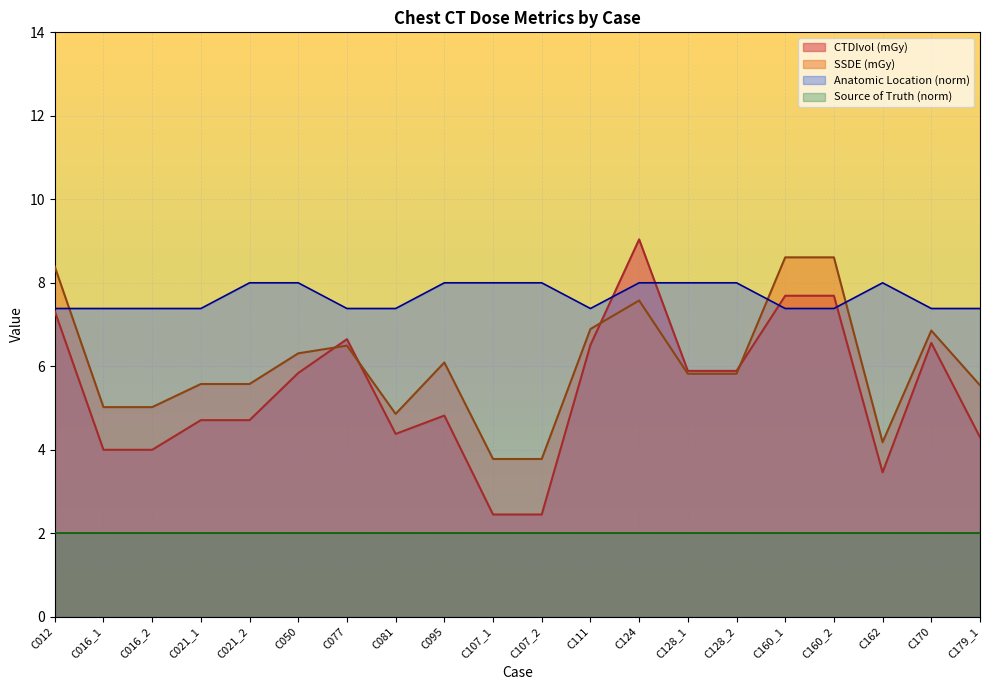

Which series ends up on top after the final intersection of SSDE (mGy) and CTDIvol (mGy)?

SSDE (mGy)